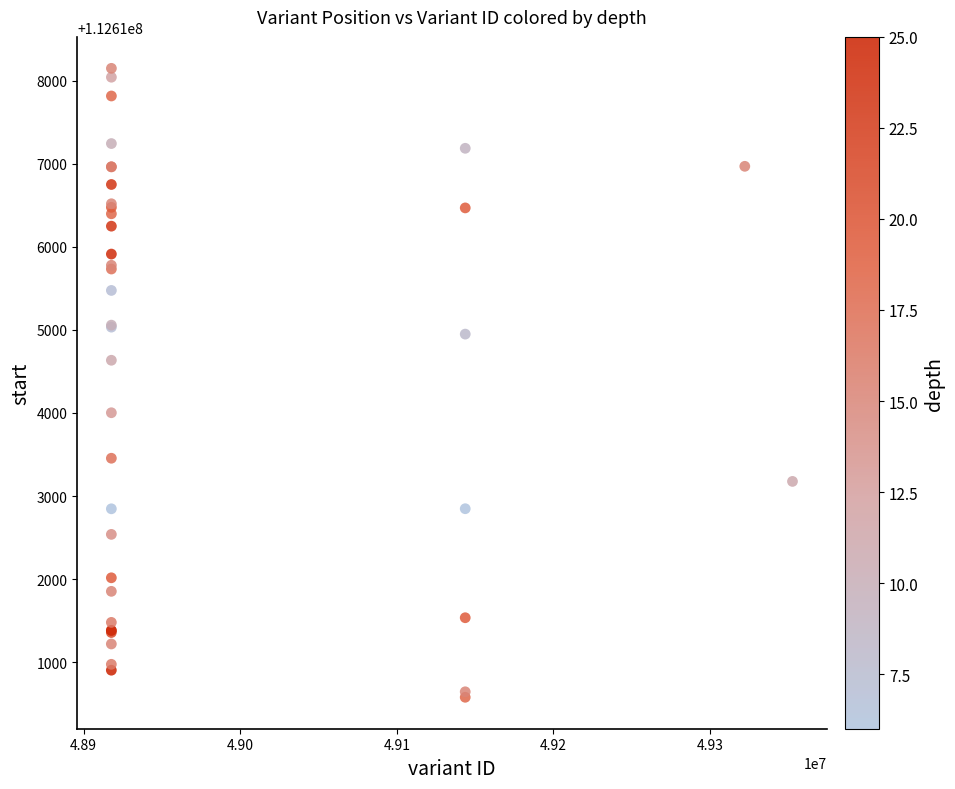

What Y value in the scatter plot is closest to 112614363?

112614635